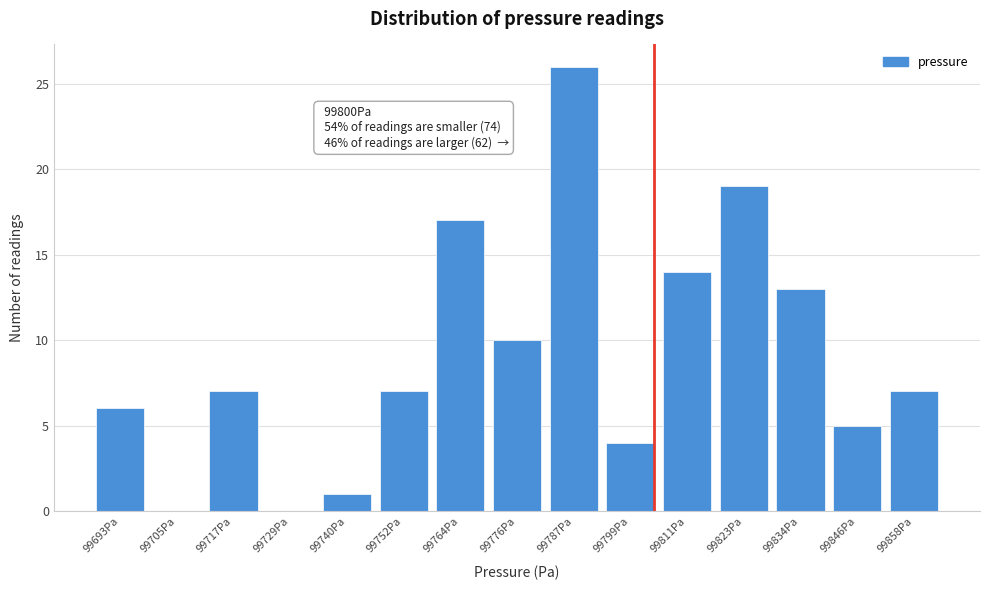

Reading left to right, list all the values displayed in this chart.

99693Pa=6	99705Pa=0	99717Pa=7	99729Pa=0	99740Pa=1	99752Pa=7	99764Pa=17	99776Pa=10	99787Pa=26	99799Pa=4	99811Pa=14	99823Pa=19	99834Pa=13	99846Pa=5	99858Pa=7